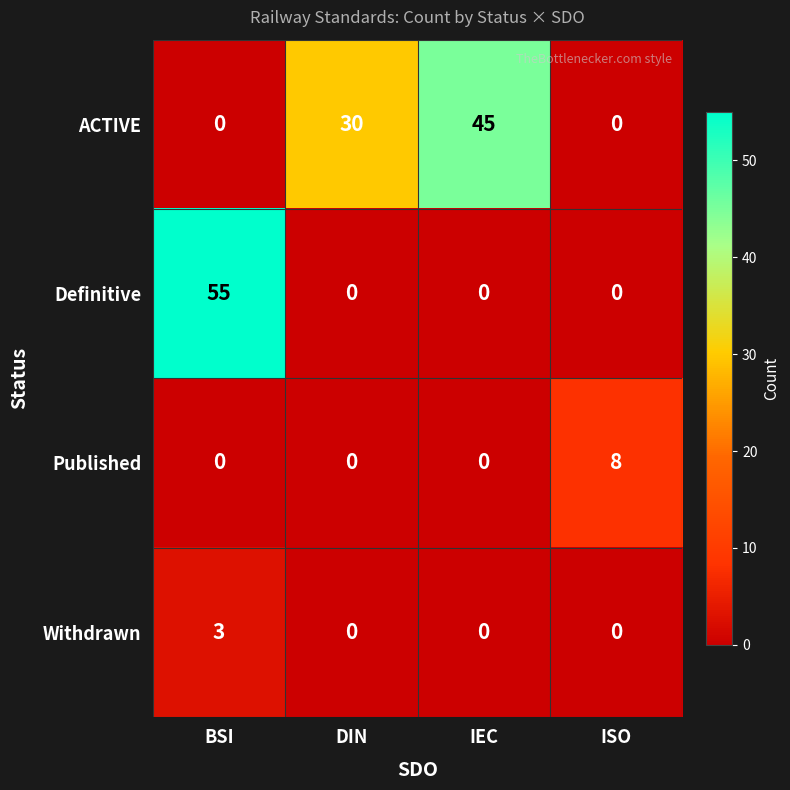

What is the sum of all Definitive values?

55